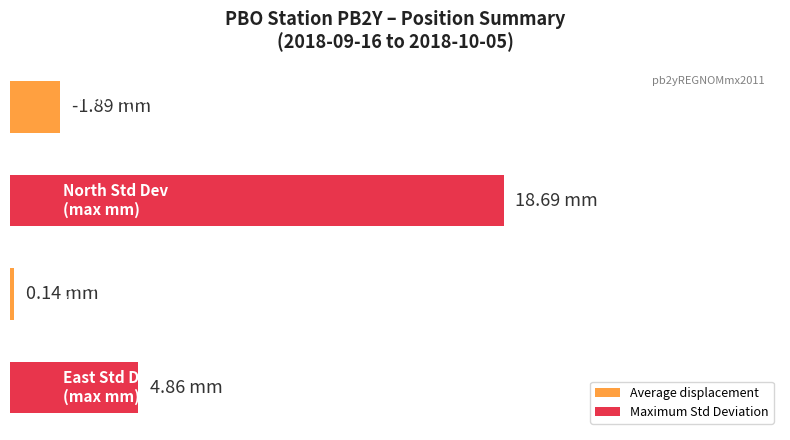

Are the bars horizontal?

Yes